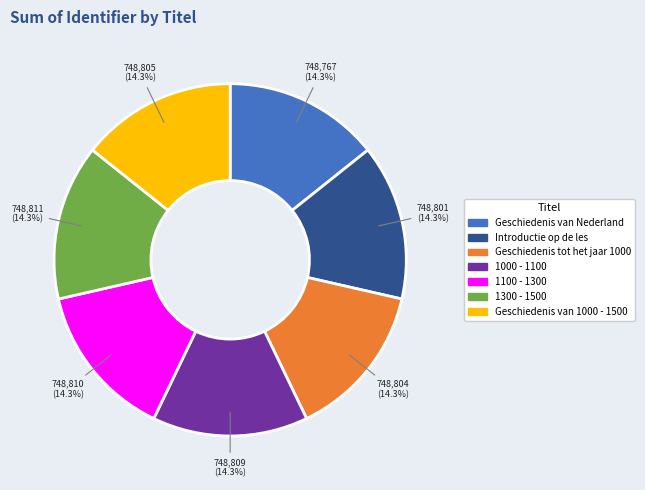

Approximately how many times larger is the value at Geschiedenis tot het jaar 1000 compared to 1300 - 1500?

1.0